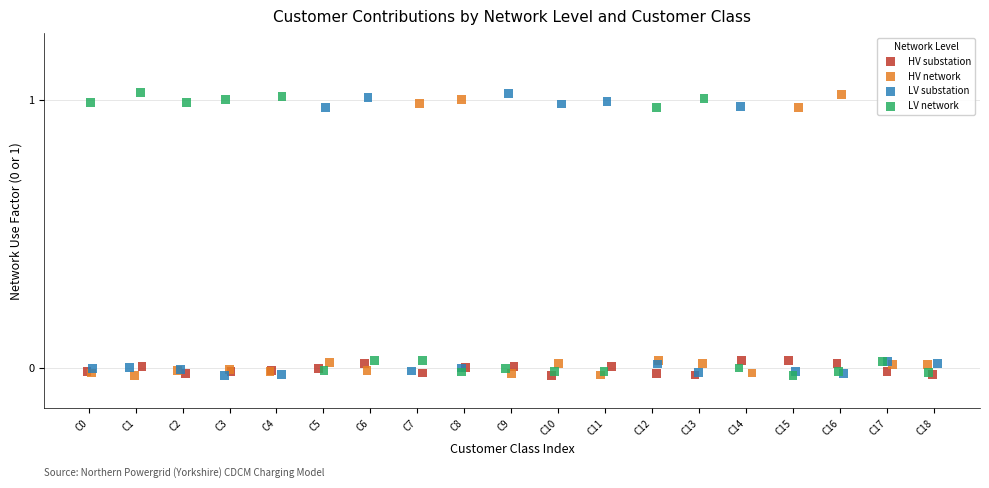

What are all the series names shown in the legend?

HV substation, HV network, LV substation, LV network